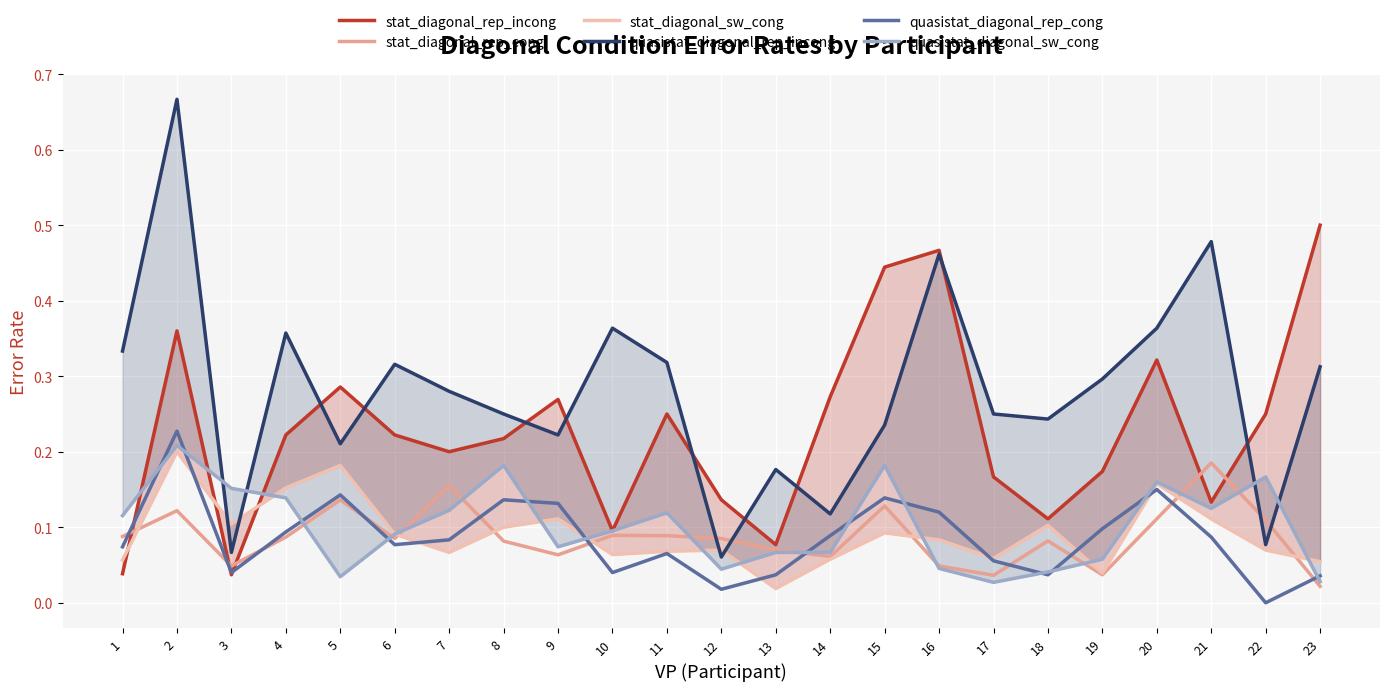

What is the average value of the quasistat_diagonal_rep_incong series?

0.3